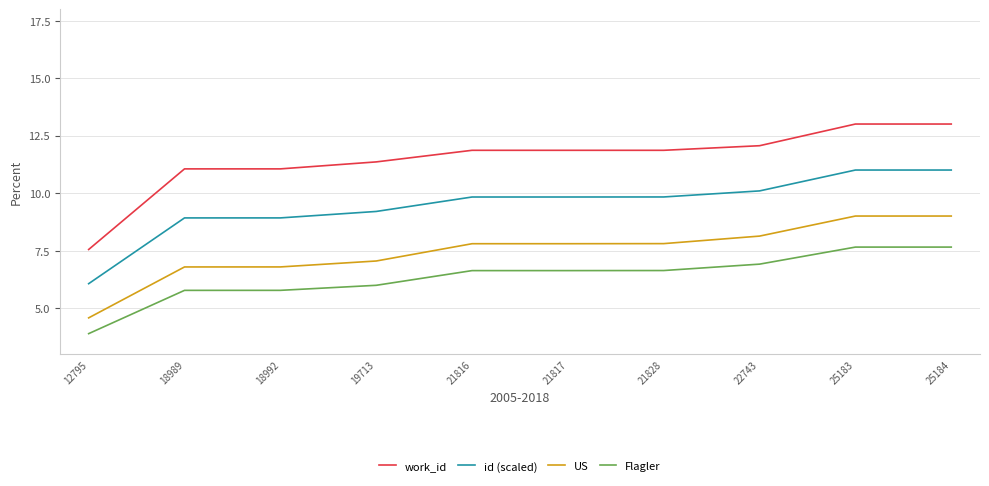

What is the total value across all series at 18992?

32.5